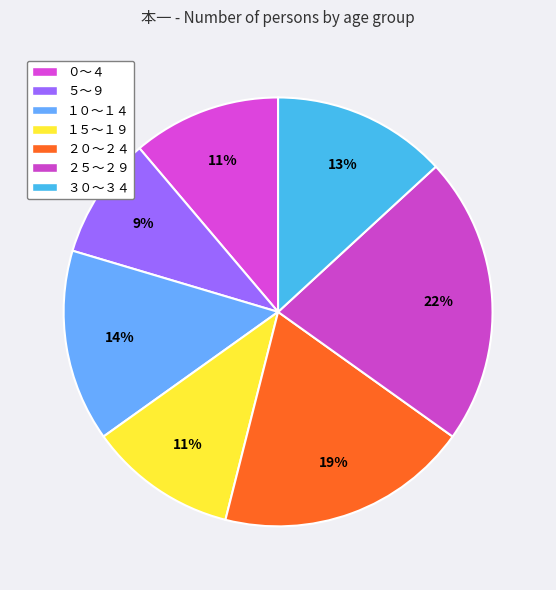

Is there any slice that represents more than half of the pie?

No